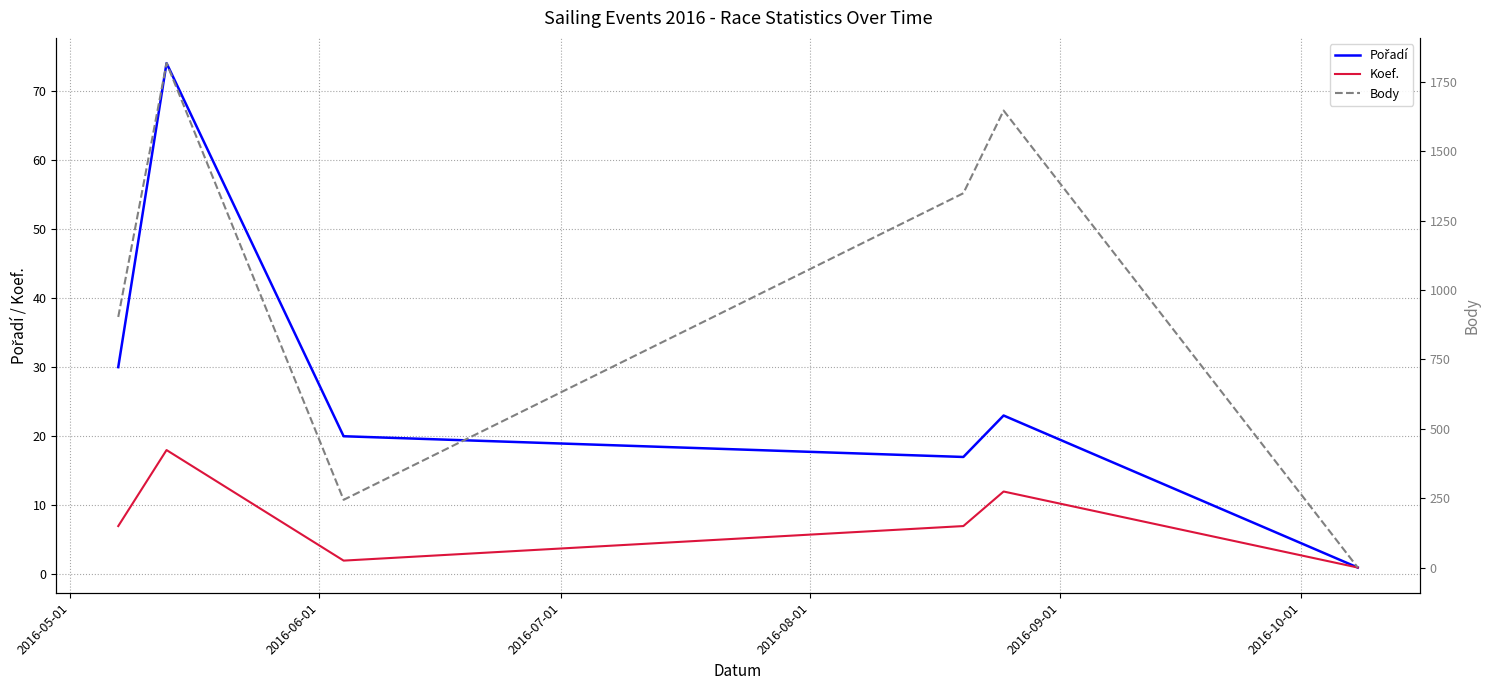

How many lines are shown in the chart?

3